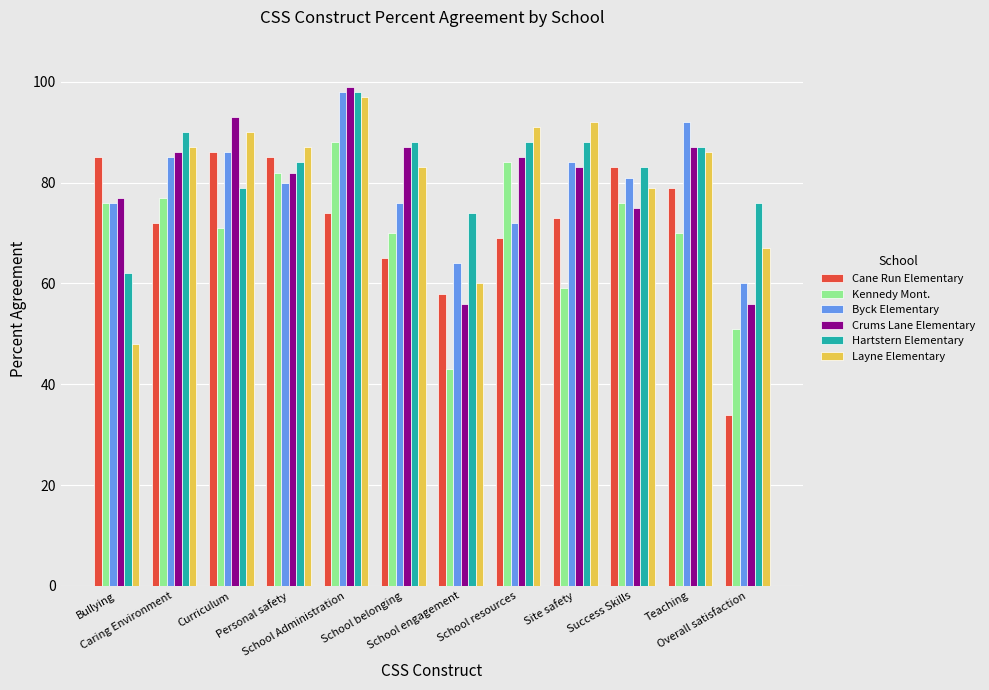

At which category does the chart reach its minimum across all series?

Overall satisfaction